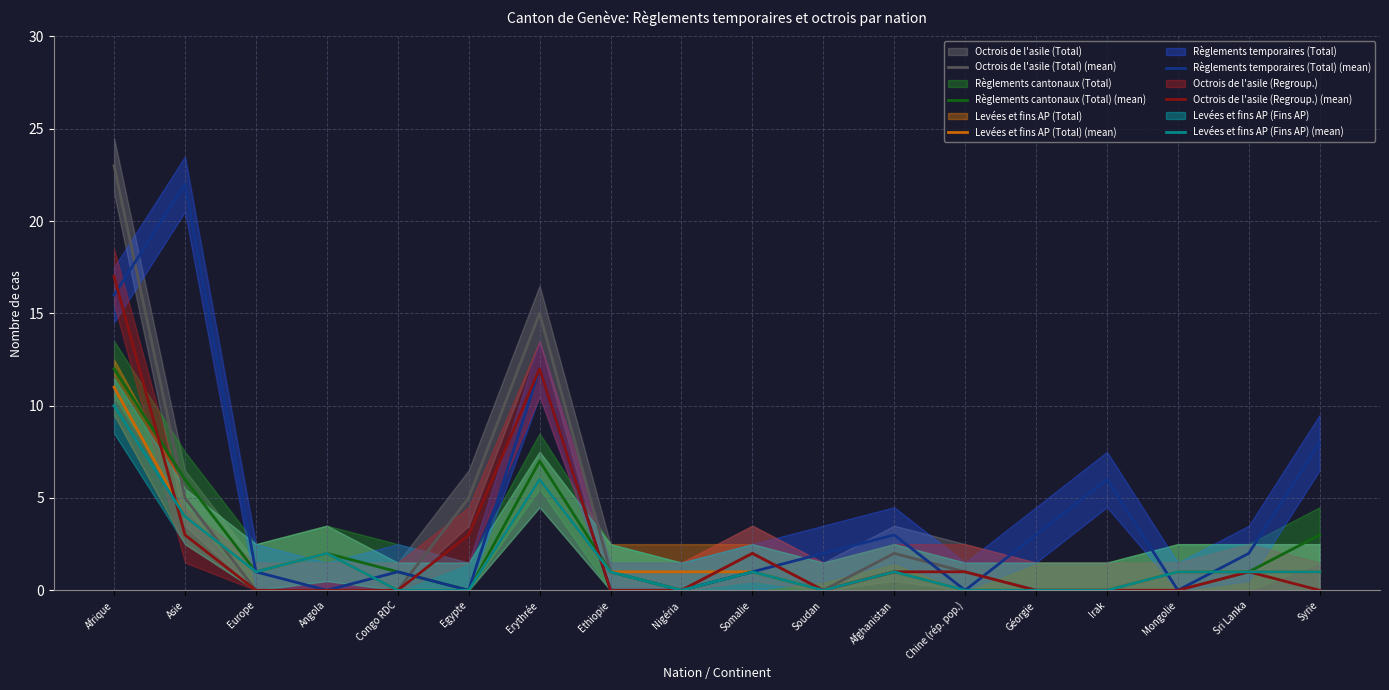

True or false: Règlements temporaires (Total) (mean) has a value of 0 at Congo RDC.

False